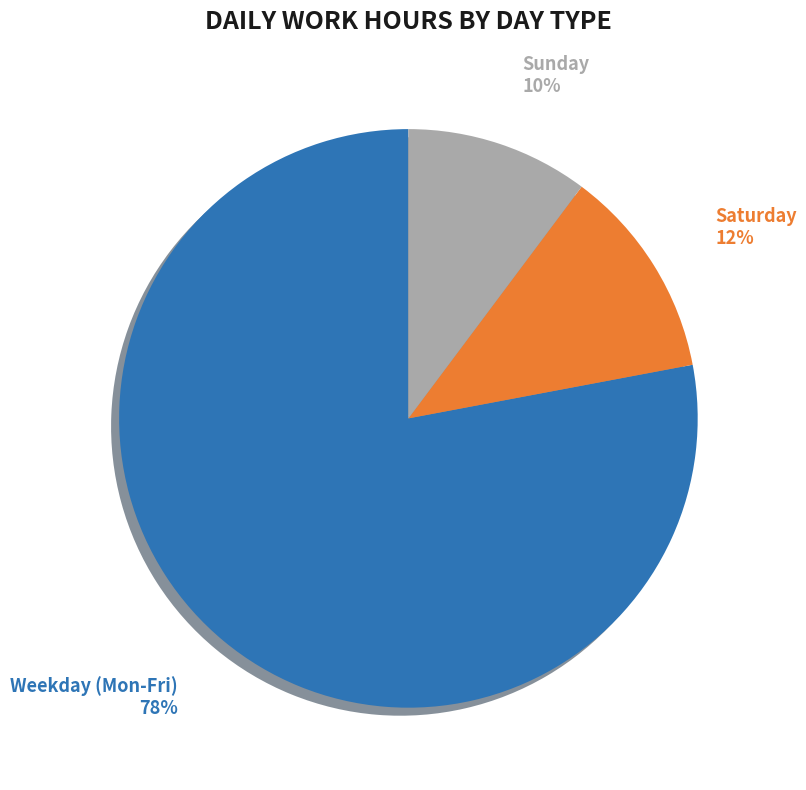

Is the sum of Mon 22 and Sat 6 greater than half?

No